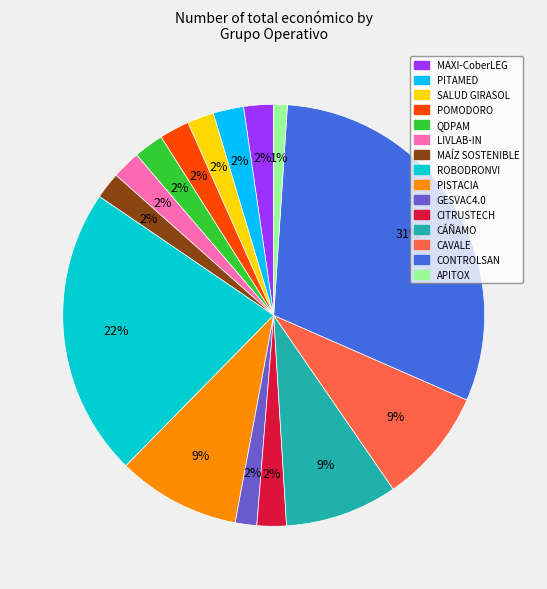

True or false: APITOX accounts for 1% of the total.

True